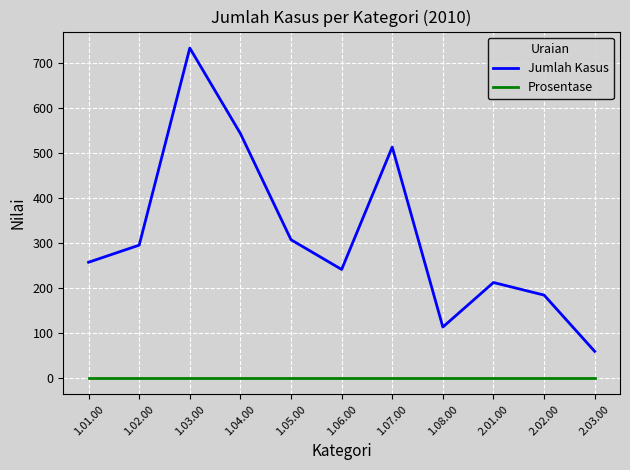

At which label does Jumlah Kasus reach its minimum?

2.03.00